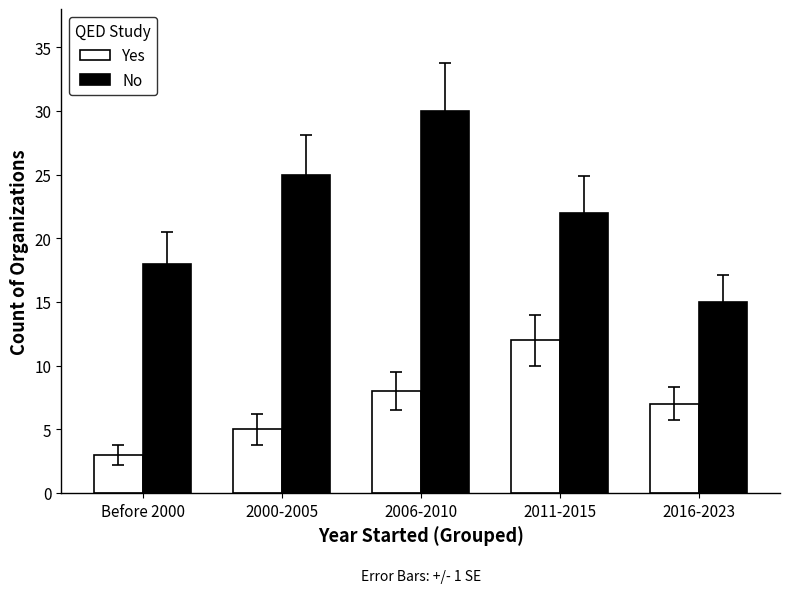

Which series changed the most between 2011-2015 and 2016-2023?

No